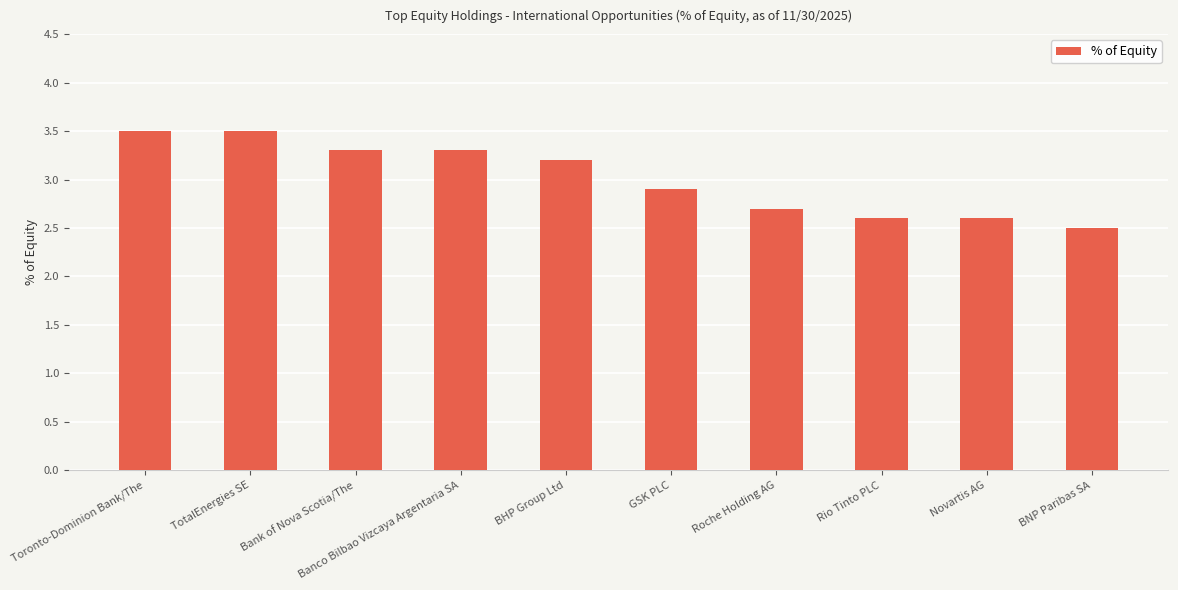

Approximately how many times larger is the value at Banco Bilbao Vizcaya Argentaria SA compared to Toronto-Dominion Bank/The?

0.9